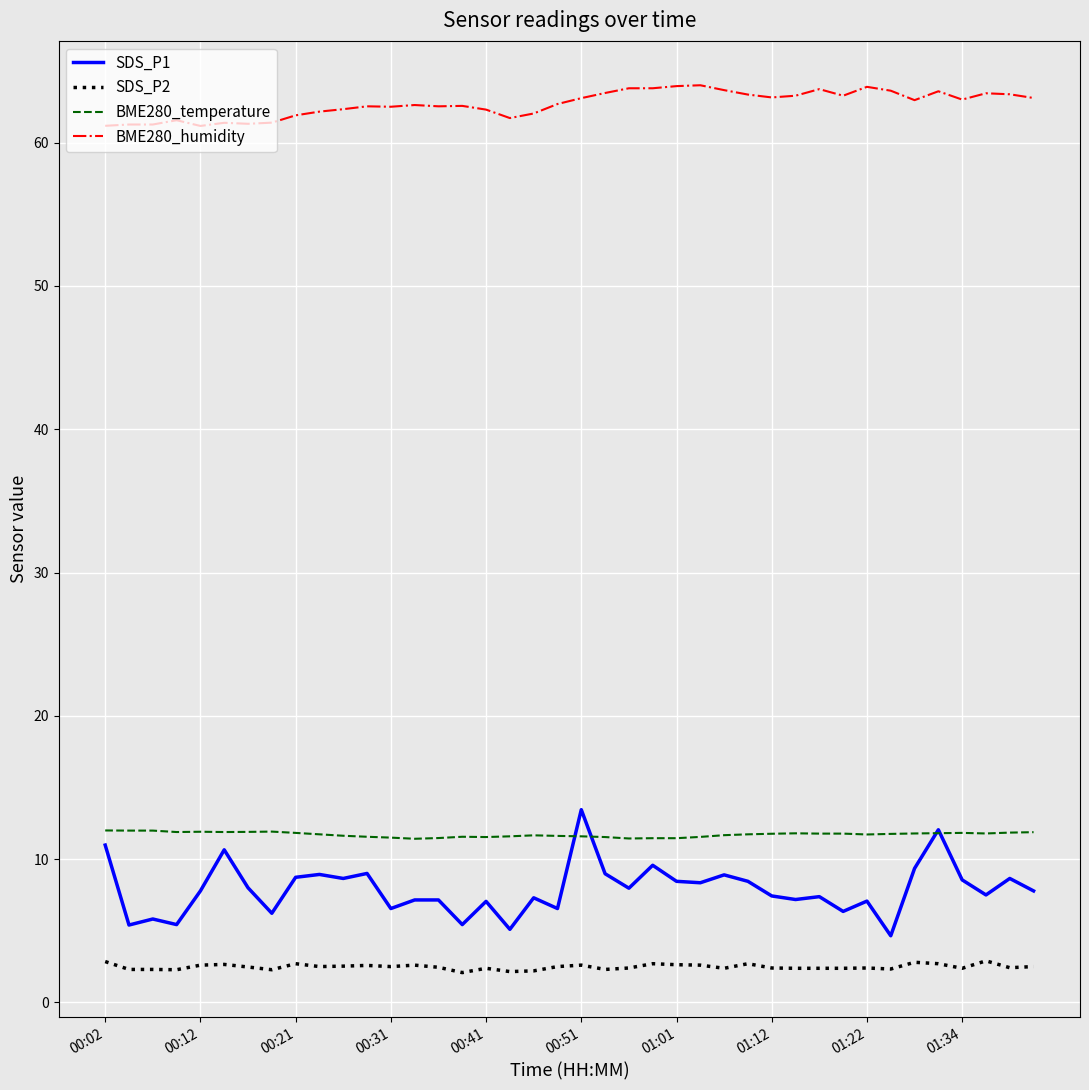

True or false: SDS_P1 and BME280_humidity intersect in this chart.

False